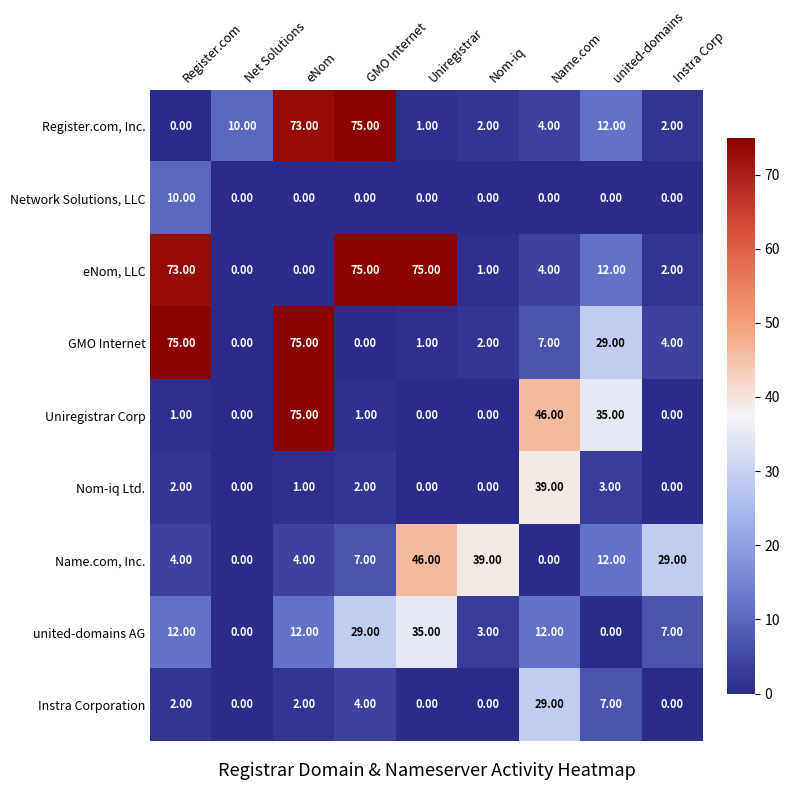

What is the total value across all series at united-domains?

110